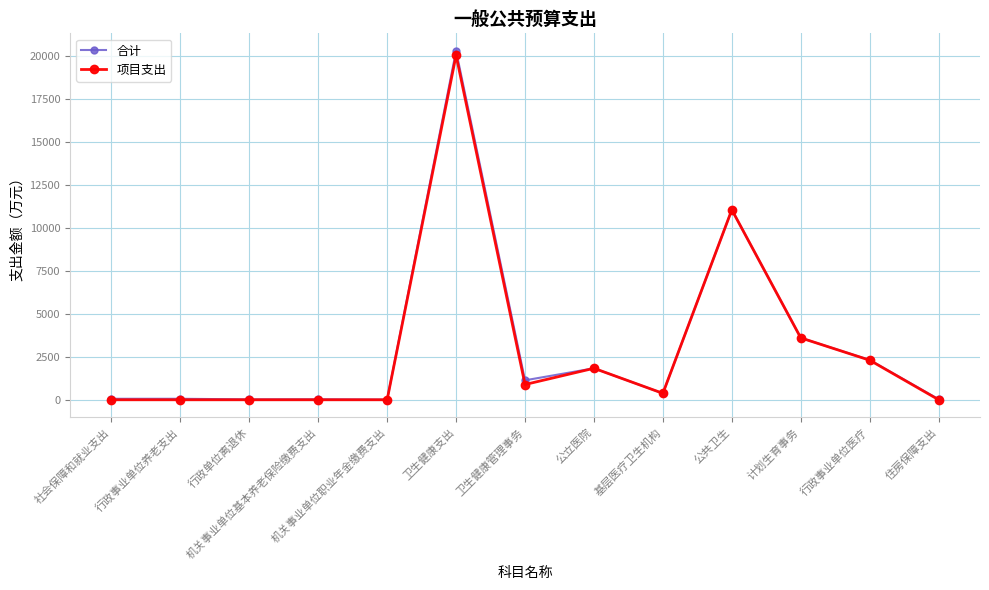

What is the difference between the maximum and minimum values in the 项目支出 series?

20038.3